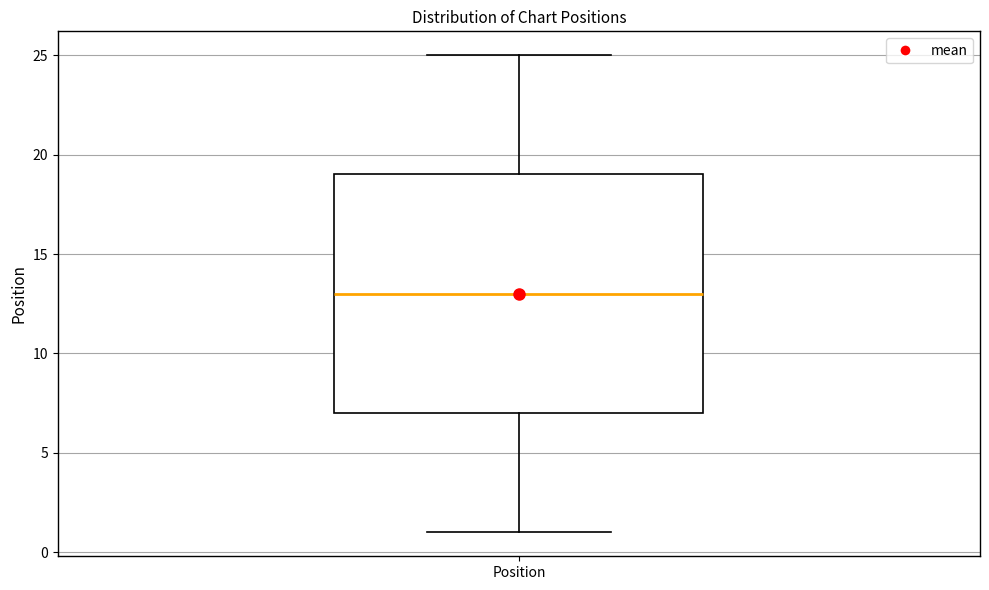

Read this box plot against the y-axis: the position of the median line, the range covered by the box, and the ends of both whiskers. The values are not printed on the chart, so give them approximately, as read against the axis.

median 13, box 7 to 19, whiskers 1 to 25